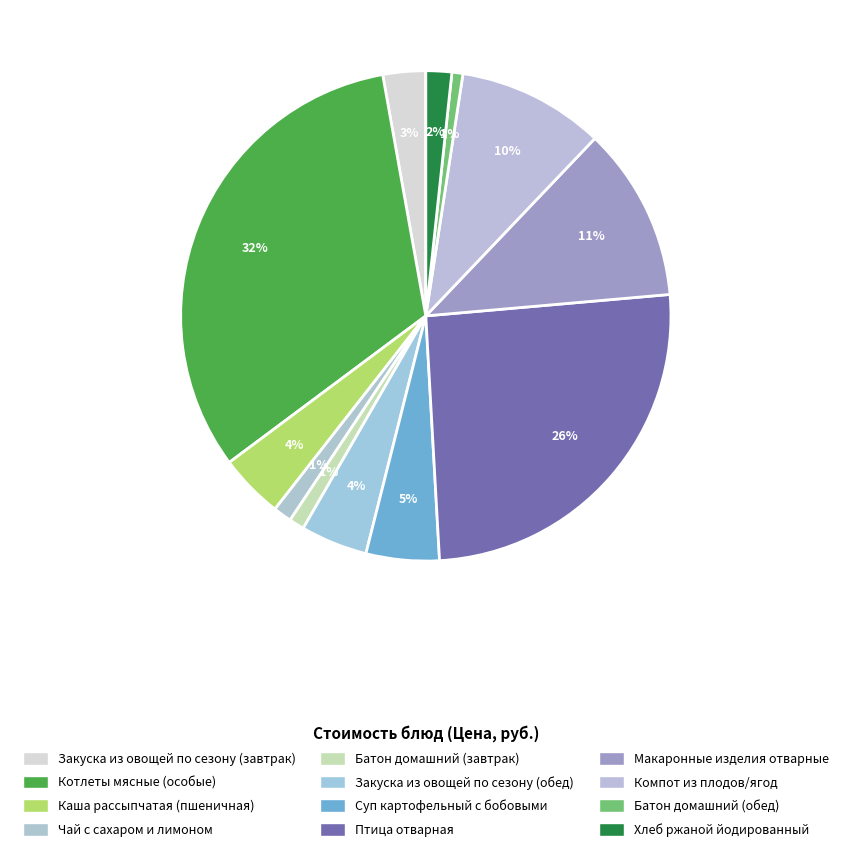

Combined, do Чай с сахаром и лимоном and Компот из плодов/ягод account for over 50%?

No